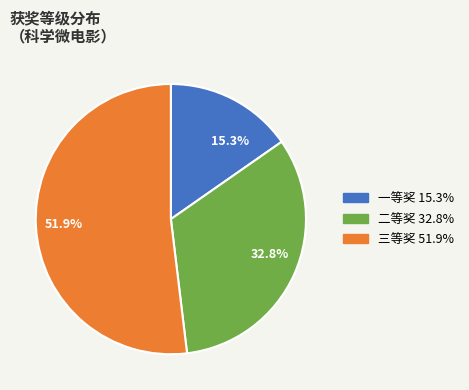

What is the ratio of the value at 51.9% to the value at 15.3%?

3.4